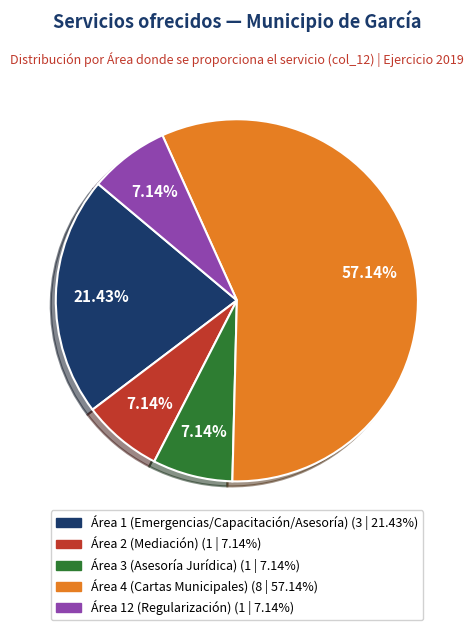

Does any single category account for the majority?

Yes